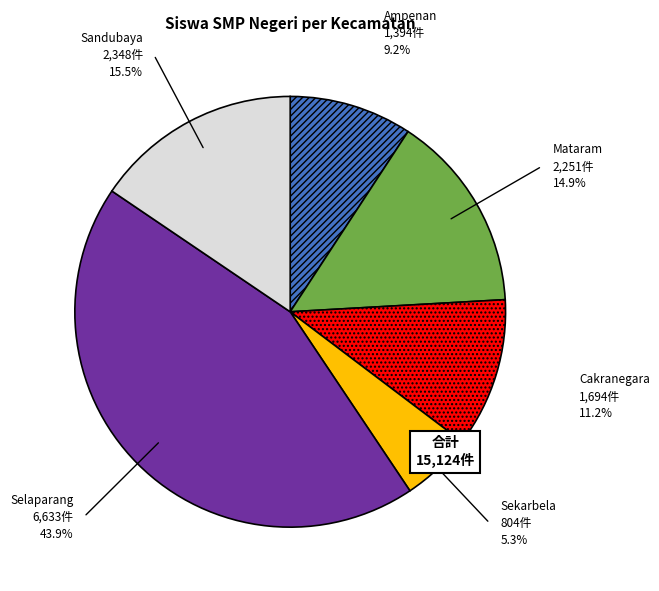

Do Ampenan and Mataram together represent more than half of the pie?

No